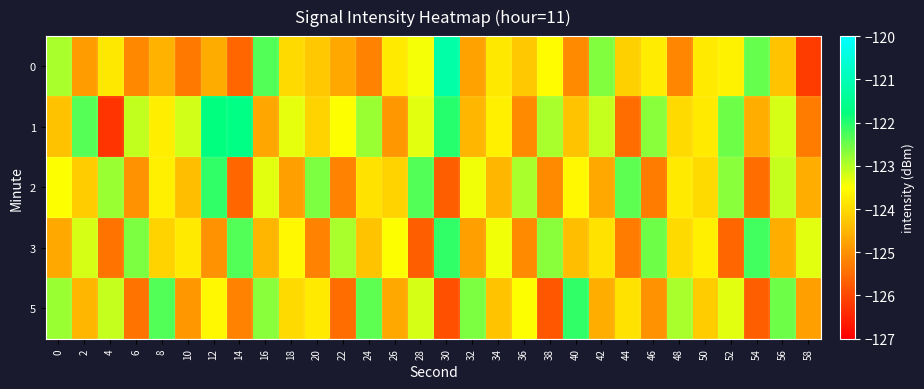

Reading left to right, extract all data points from this chart.

0: 0=-122.9	2=-124.9	4=-123.8	6=-125.1	8=-124.5	10=-125.3	12=-124.6	14=-125.6	16=-122.3	18=-124.0	20=-124.2	22=-124.7	24=-125.2	26=-123.8	28=-123.4	30=-121.2	32=-124.8	34=-123.8	36=-124.3	38=-123.5	40=-125.1	42=-122.6	44=-124.1	46=-123.8	48=-125.2	50=-123.8	52=-123.7	54=-122.4	56=-124.3	58=-126.2
1: 0=-124.3	2=-122.3	4=-126.3	6=-123.1	8=-123.7	10=-123.2	12=-121.8	14=-121.7	16=-124.7	18=-123.3	20=-124.1	22=-123.5	24=-122.8	26=-124.9	28=-123.3	30=-122.0	32=-124.5	34=-123.7	36=-125.1	38=-122.9	40=-124.3	42=-123.1	44=-125.5	46=-122.7	48=-124.0	50=-123.8	52=-122.5	54=-124.6	56=-123.2	58=-125.3
2: 0=-123.5	2=-124.2	4=-122.8	6=-125.0	8=-123.7	10=-124.4	12=-122.1	14=-125.6	16=-123.3	18=-124.8	20=-122.6	22=-125.2	24=-123.9	26=-124.1	28=-122.3	30=-125.7	32=-123.4	34=-124.5	36=-122.9	38=-125.1	40=-123.6	42=-124.7	44=-122.4	46=-125.3	48=-123.8	50=-124.0	52=-122.7	54=-125.5	56=-123.1	58=-124.6
3: 0=-124.7	2=-123.2	4=-125.4	6=-122.6	8=-124.1	10=-123.8	12=-125.0	14=-122.3	16=-124.5	18=-123.6	20=-125.2	22=-122.9	24=-124.3	26=-123.5	28=-125.7	30=-122.1	32=-124.8	34=-123.4	36=-125.1	38=-122.7	40=-124.4	42=-123.9	44=-125.3	46=-122.5	48=-124.0	50=-123.7	52=-125.6	54=-122.2	56=-124.6	58=-123.3
5: 0=-122.8	2=-124.5	4=-123.1	6=-125.4	8=-122.3	10=-124.9	12=-123.6	14=-125.2	16=-122.7	18=-124.0	20=-123.8	22=-125.5	24=-122.4	26=-124.7	28=-123.2	30=-125.9	32=-122.6	34=-124.3	36=-123.5	38=-125.8	40=-122.1	42=-124.6	44=-123.9	46=-125.0	48=-122.9	50=-124.2	52=-123.3	54=-125.7	56=-122.5	58=-124.8